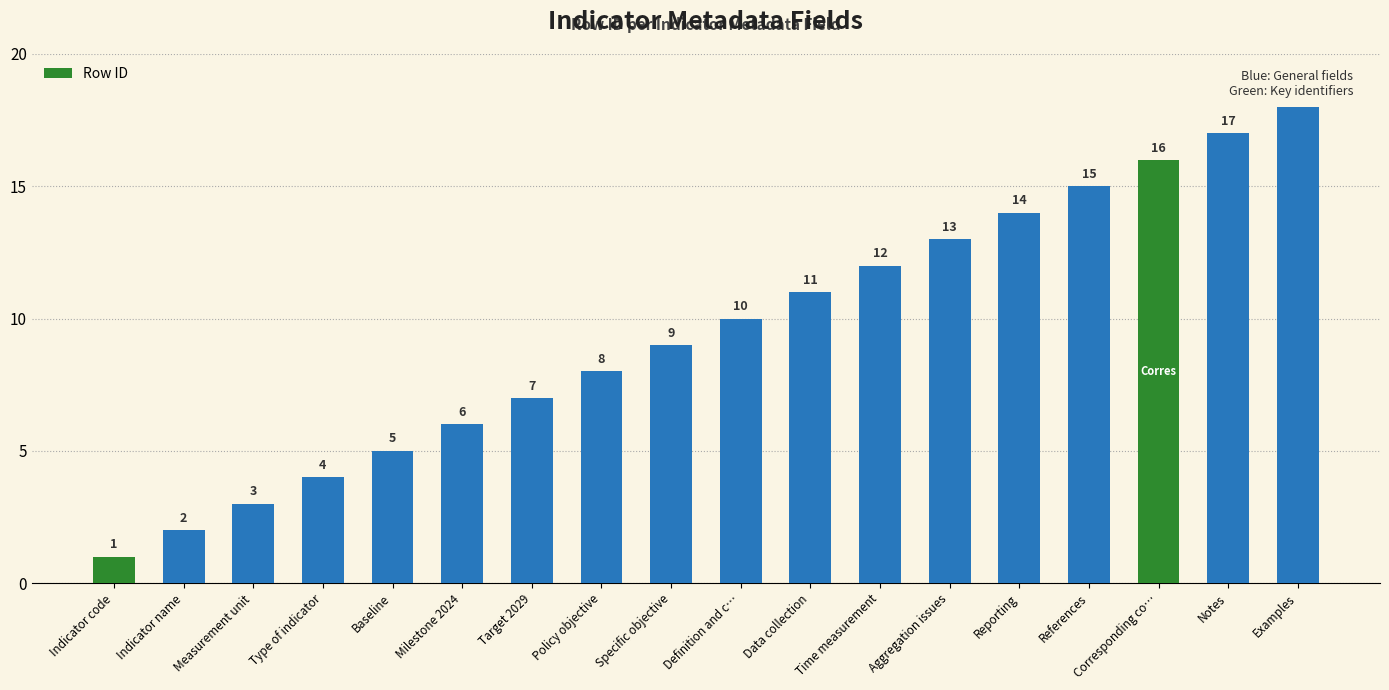

The chart shows a value of 18 at Examples. True or false?

True